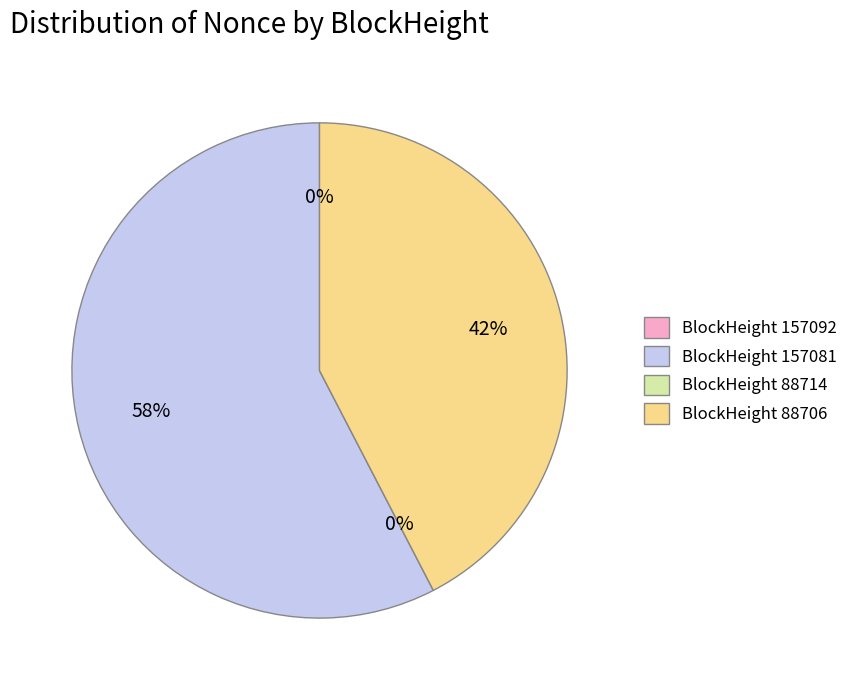

Which category accounts for the majority?

157081